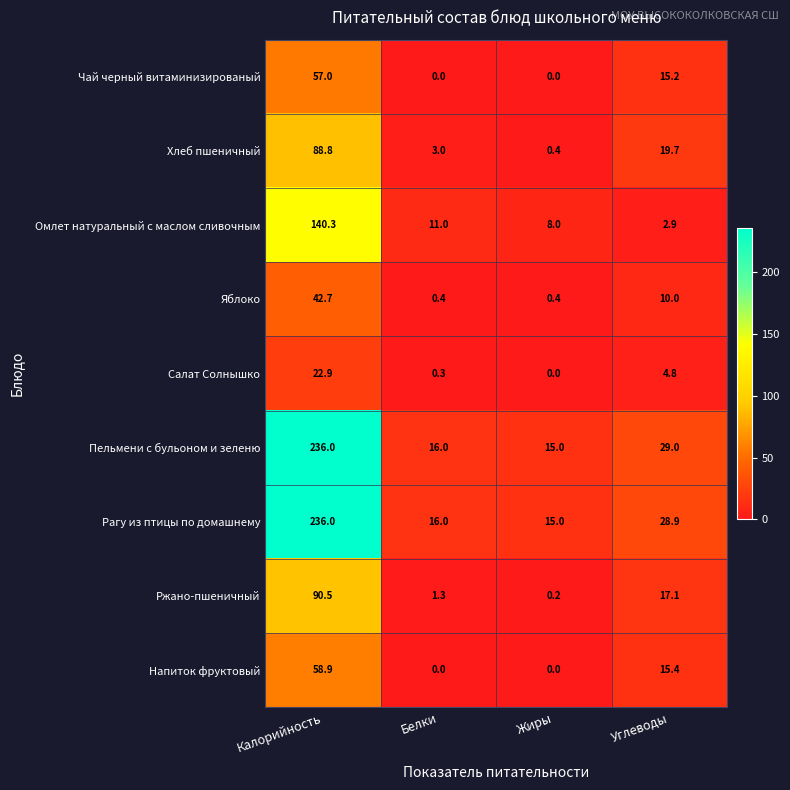

What is the spread (max minus min) of values at Белки?

16.0